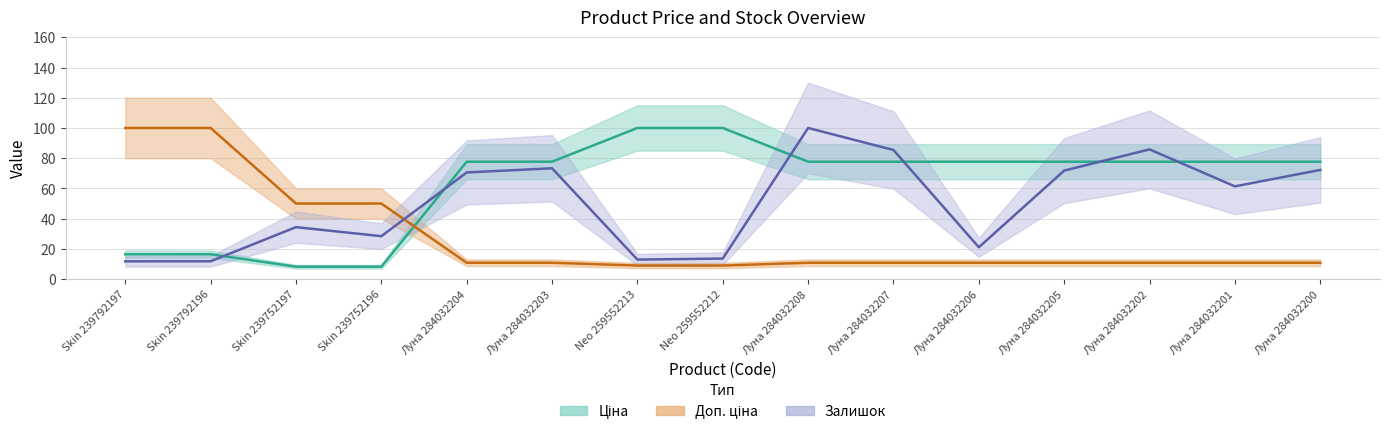

How many categories are shown in the chart?

15